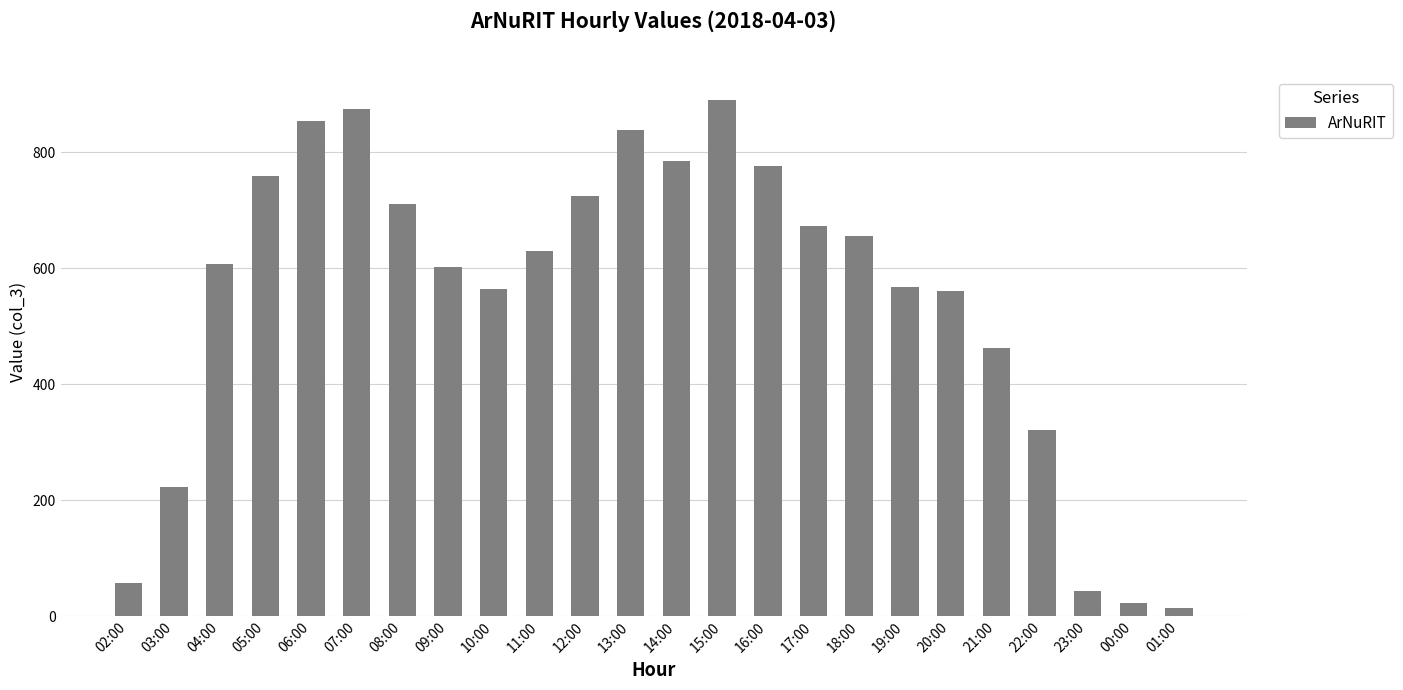

What is the approximate value at 02:00?

57